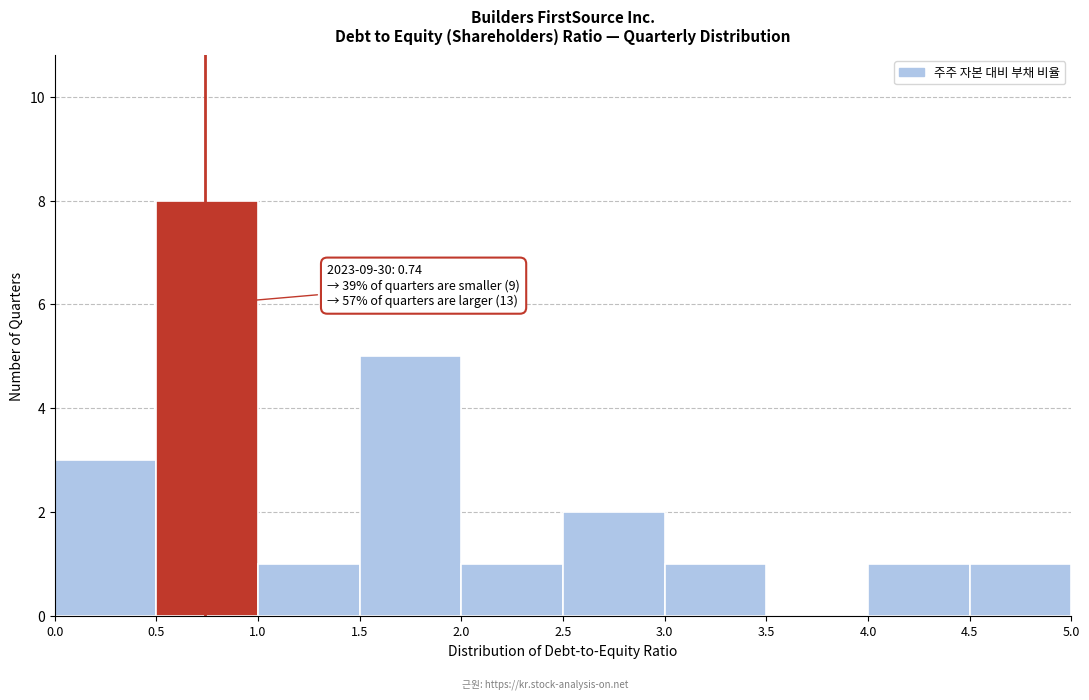

Which range on the x-axis has the tallest bar?

0.5 to 1.0